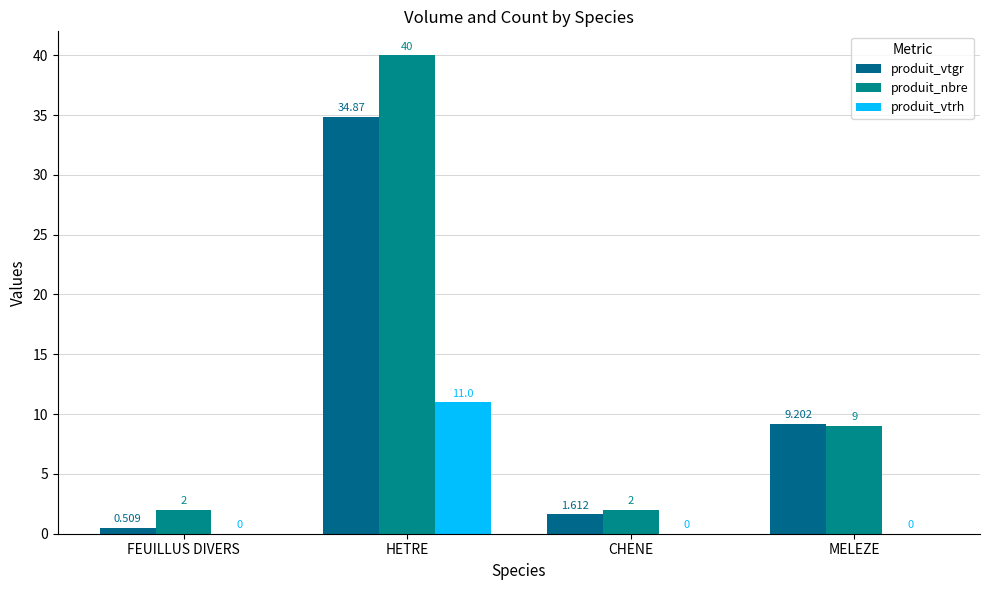

Are the bars horizontal?

No